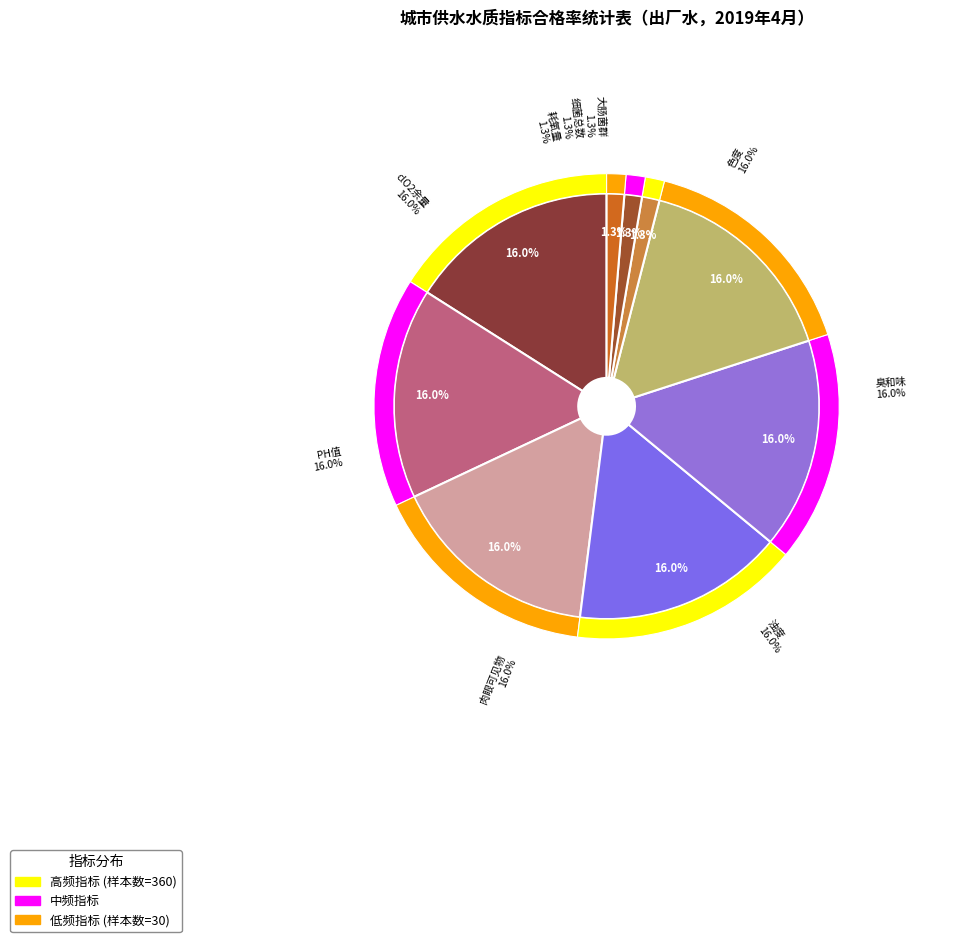

To the nearest percent, what is the average slice percentage?

11%